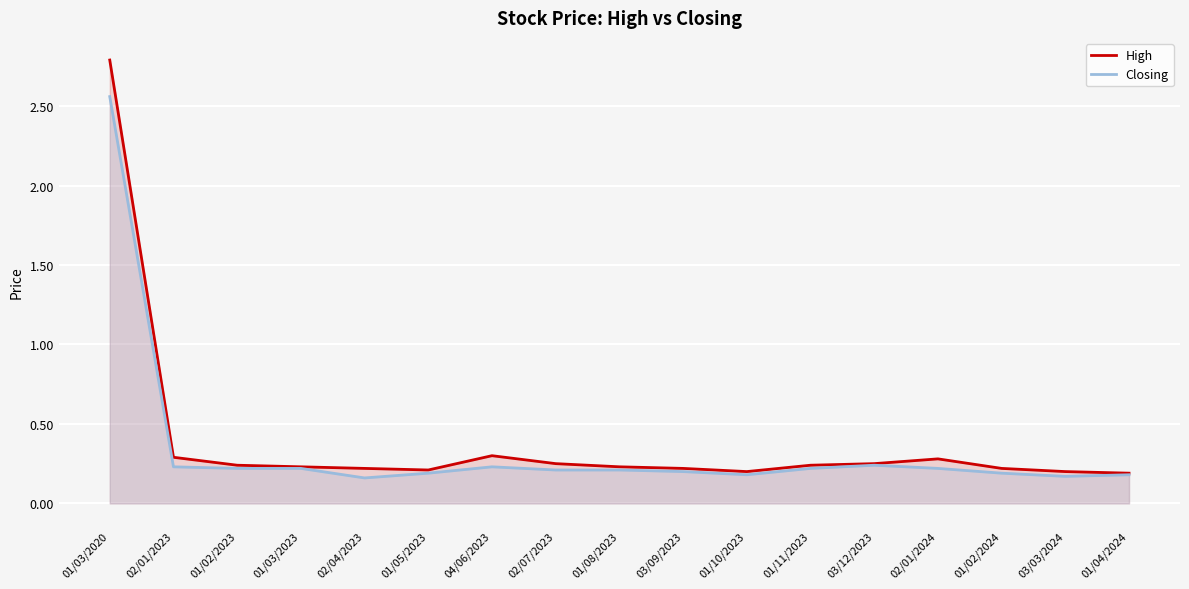

Rank the categories by Closing value from highest to lowest.

01/03/2020, 03/12/2023, 02/01/2023, 04/06/2023, 01/02/2023, 01/03/2023, 01/11/2023, 02/01/2024, 02/07/2023, 01/08/2023, 03/09/2023, 01/05/2023, 01/02/2024, 01/10/2023, 01/04/2024, 03/03/2024, 02/04/2023